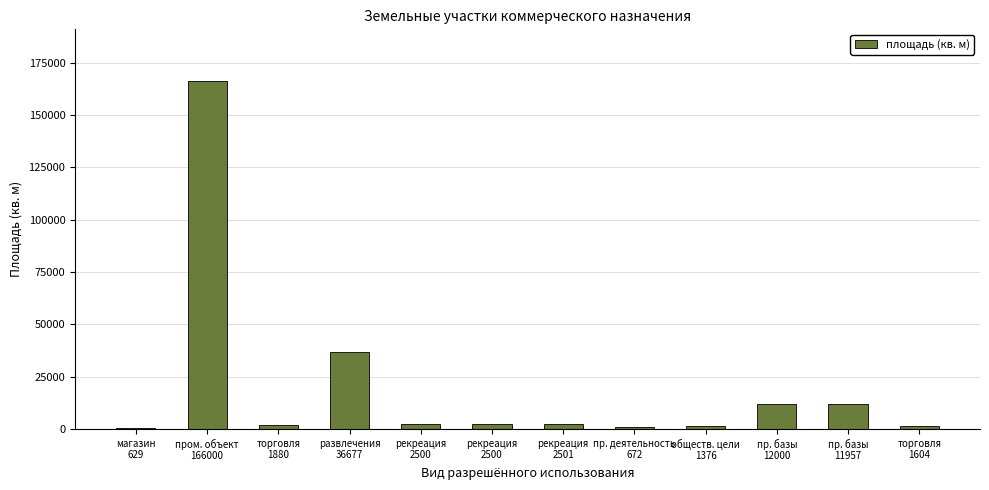

Which has a higher value, пр. базы
12000 or торговля
1880?

пр. базы
12000